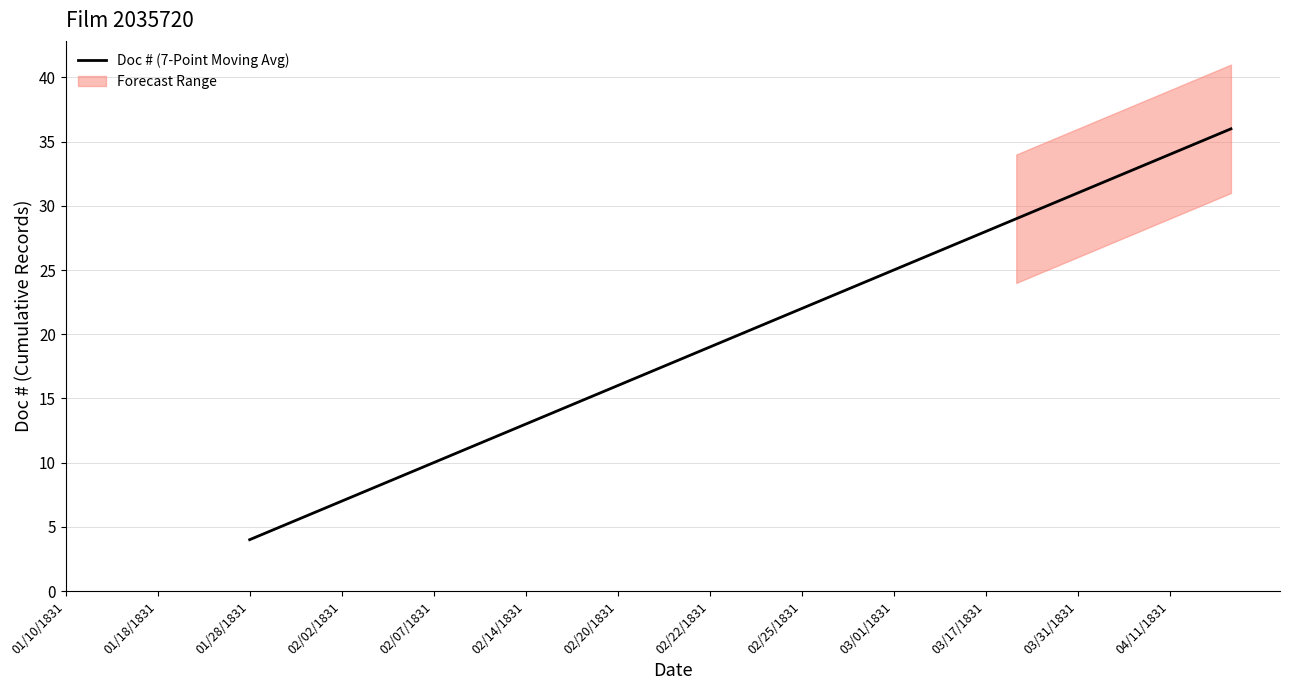

Is it true that Doc # (7-Point Moving Avg) equals 21.2 at 03/31/1831?

False